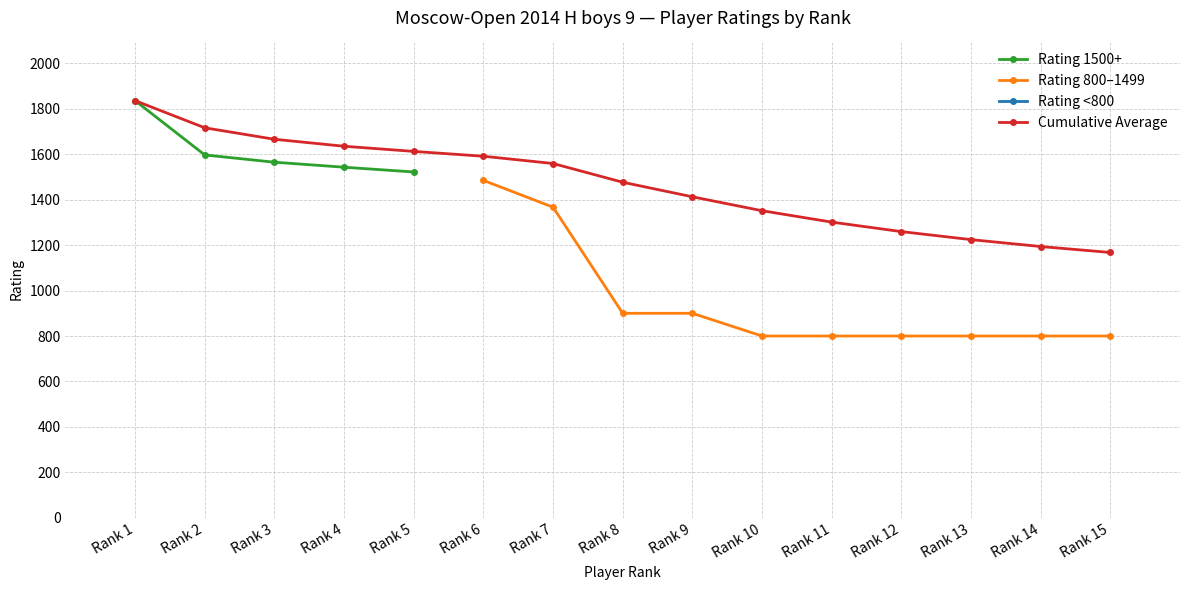

True or false: Rating 800–1499 has more than 2 points higher than both neighbors.

False